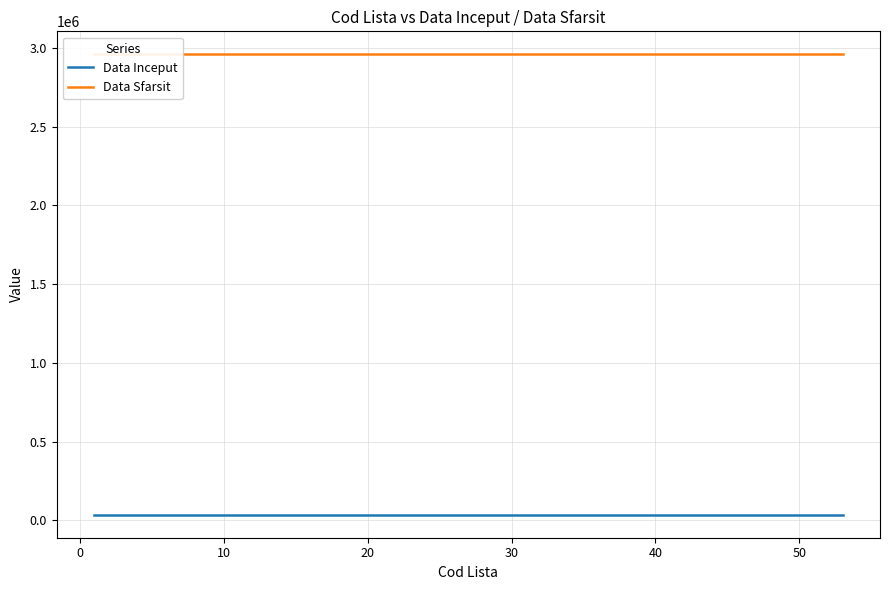

True or false: Data Sfarsit and Data Inceput intersect in this chart.

False